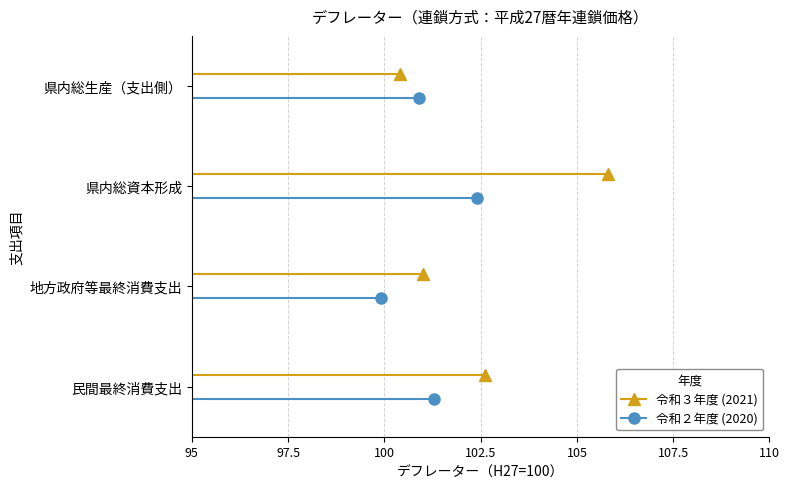

What is the total value across all series at 県内総資本形成?

208.2